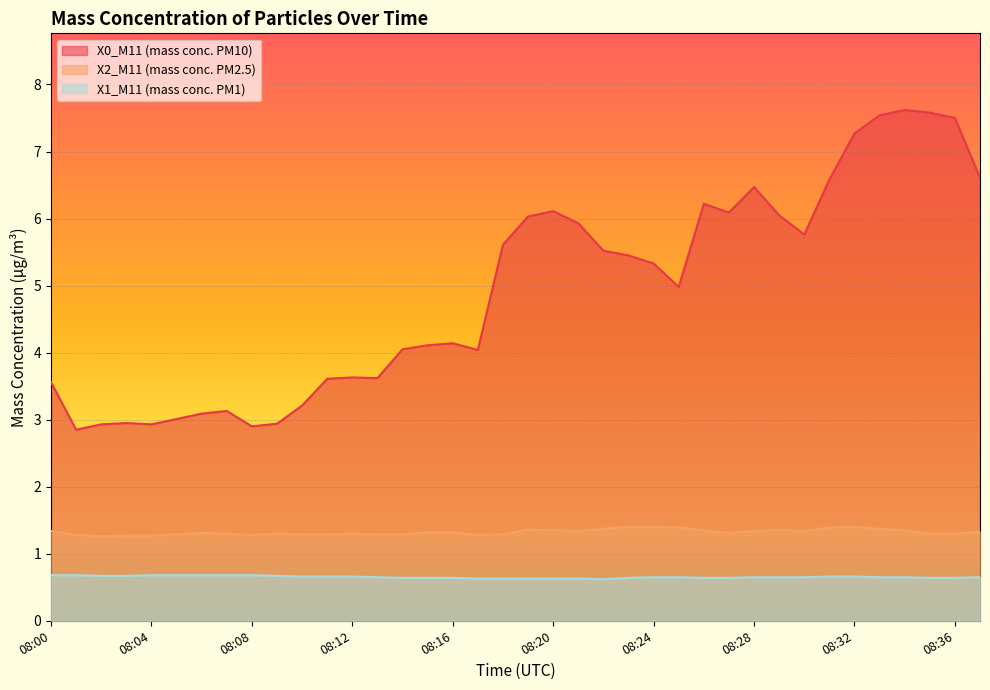

The X2_M11 (mass conc. PM2.5) series shows 1.9 at 08:14. True or false?

False